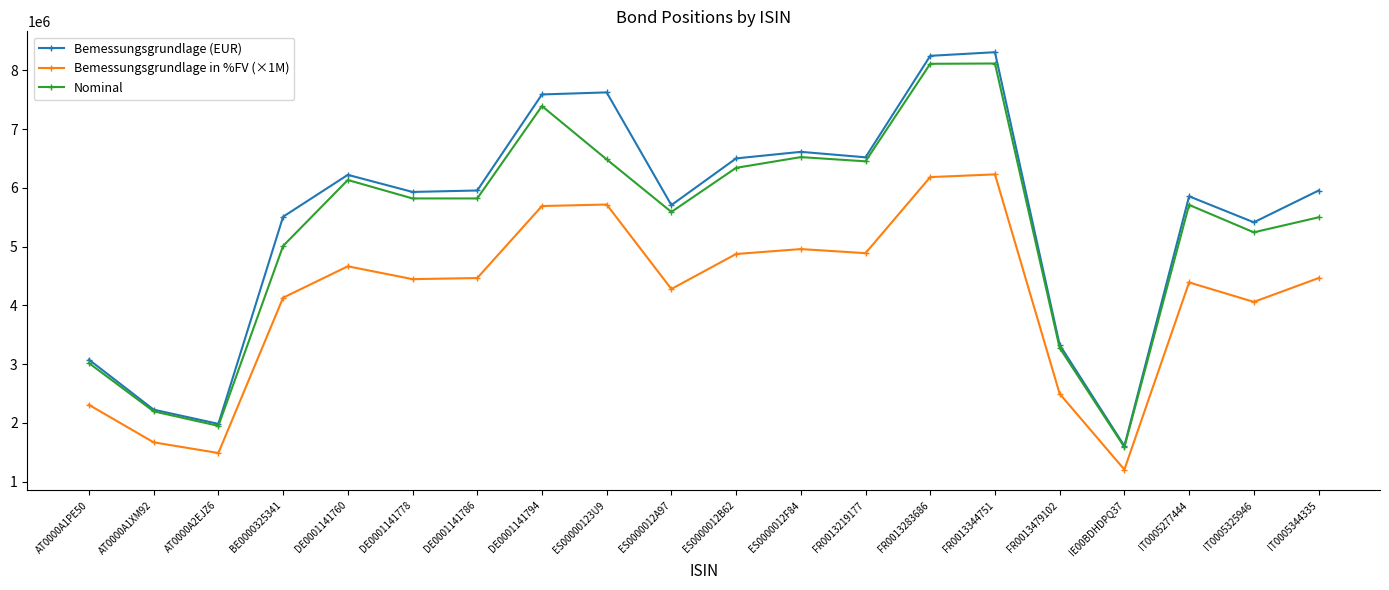

Count the number of categories in the chart.

20